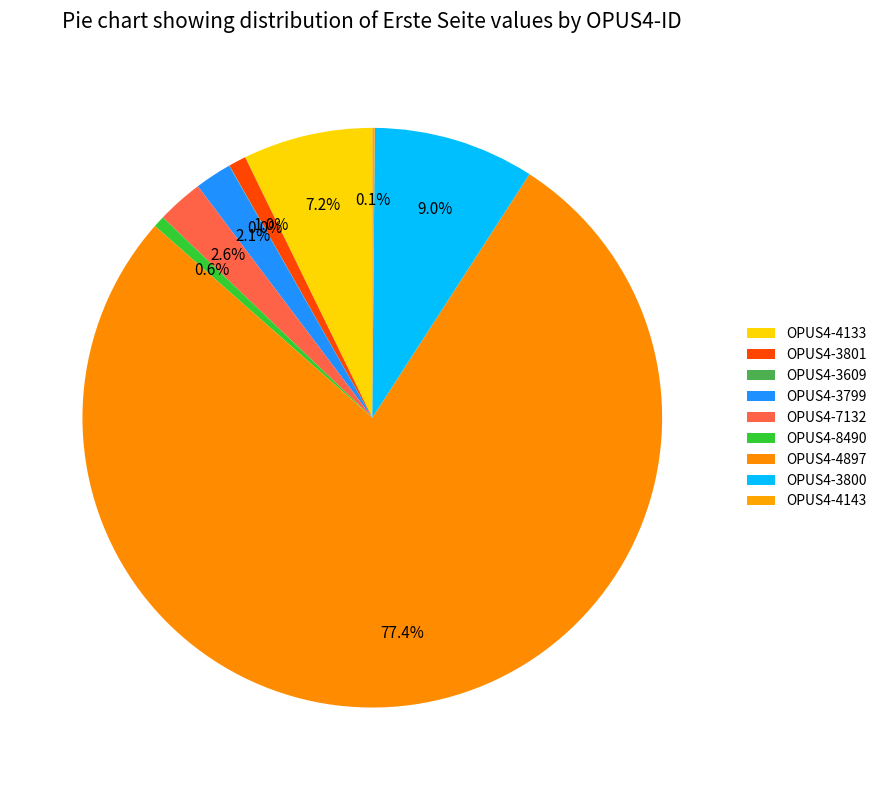

Which slice is the largest?

OPUS4-4897